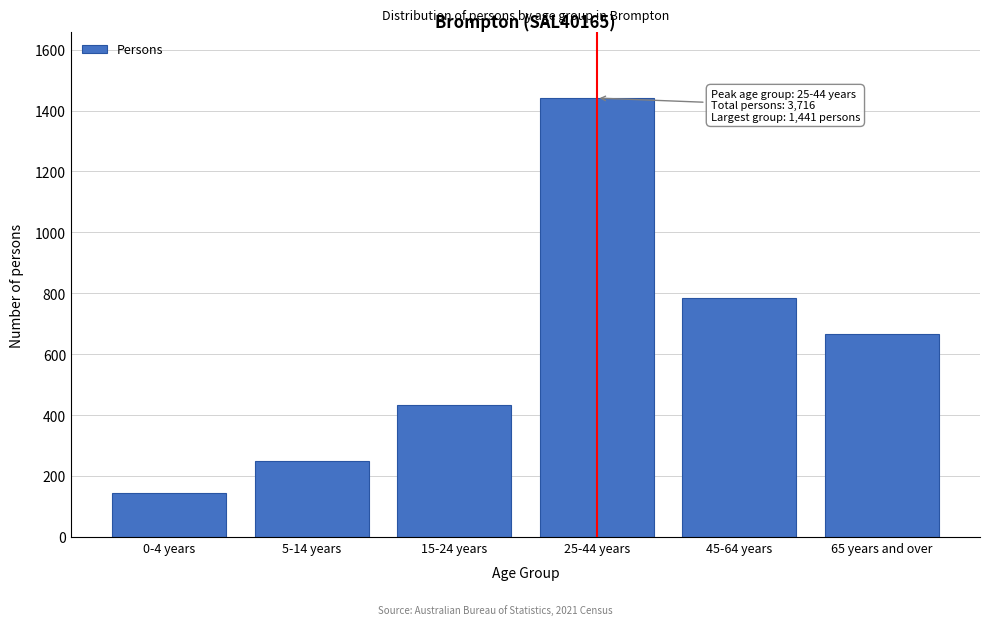

Reading right to left, list all the values displayed in this chart.

65 years and over=666	45-64 years=783	25-44 years=1441	15-24 years=432	5-14 years=251	0-4 years=143